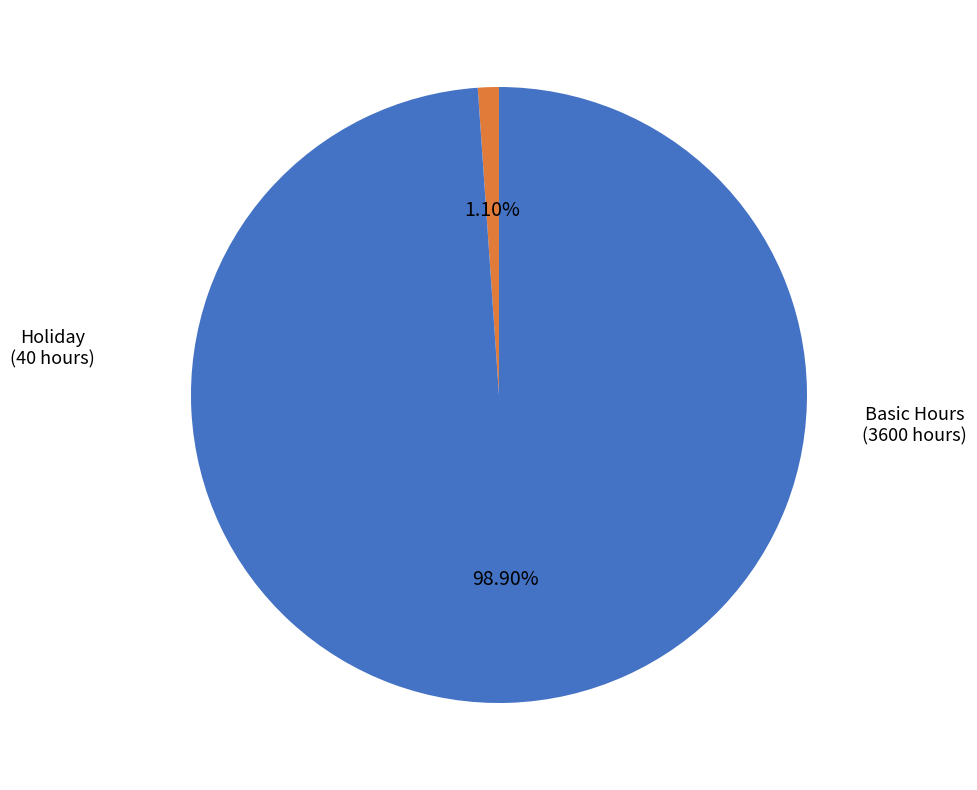

How many slices are in this pie chart?

2